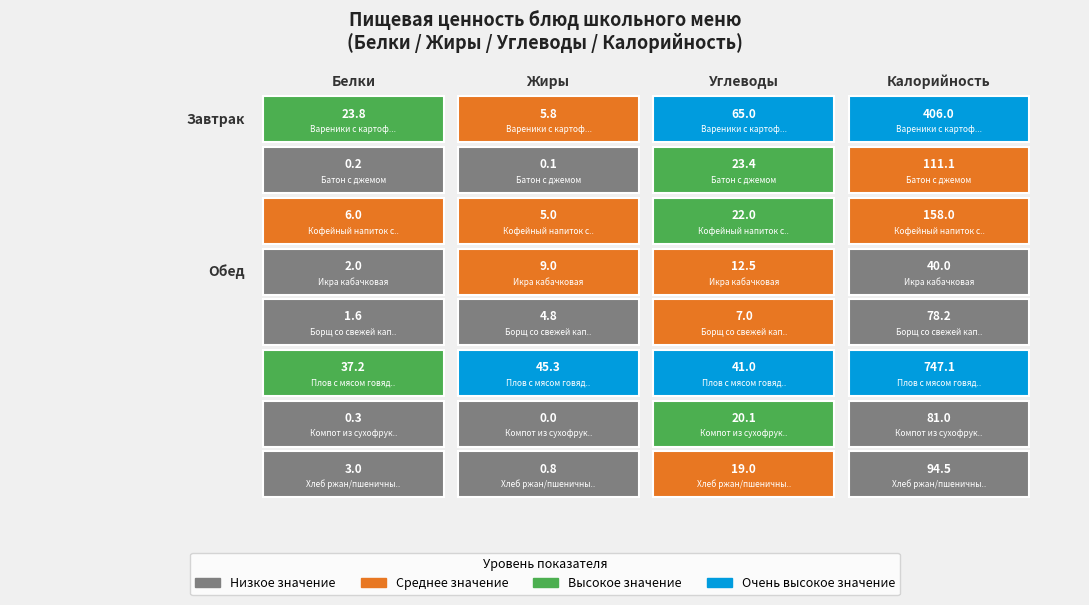

What is the total value across all series at 0?

74.1